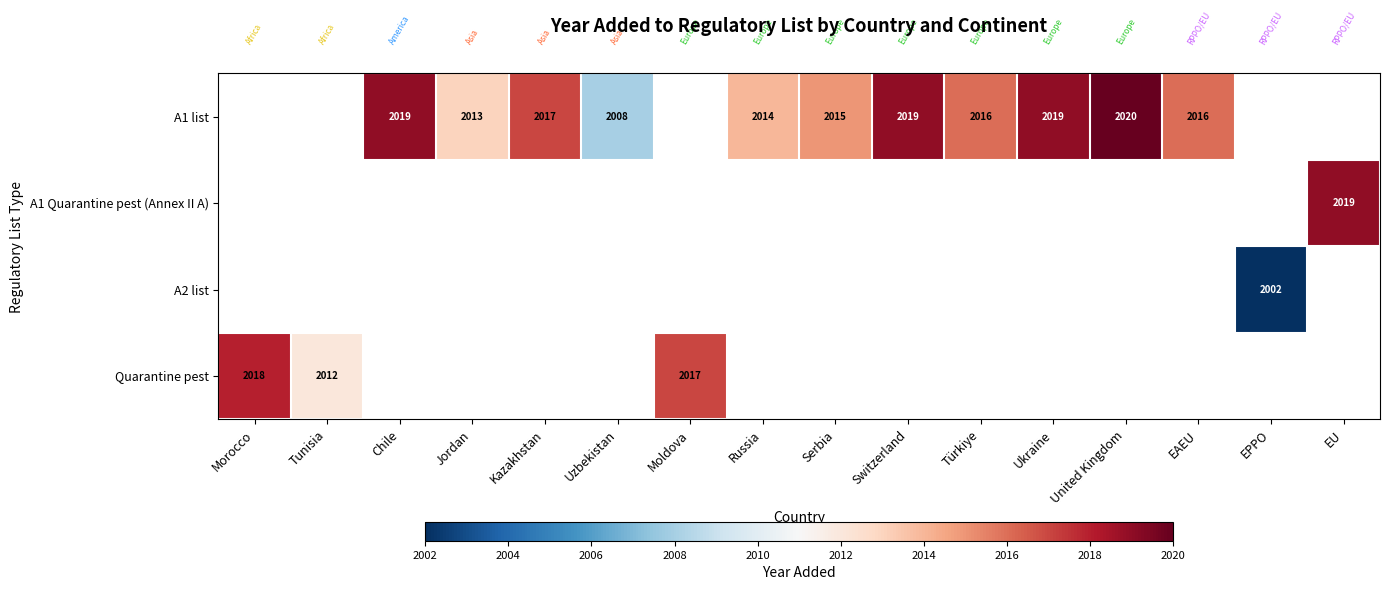

What is the greatest value displayed?

2020.0